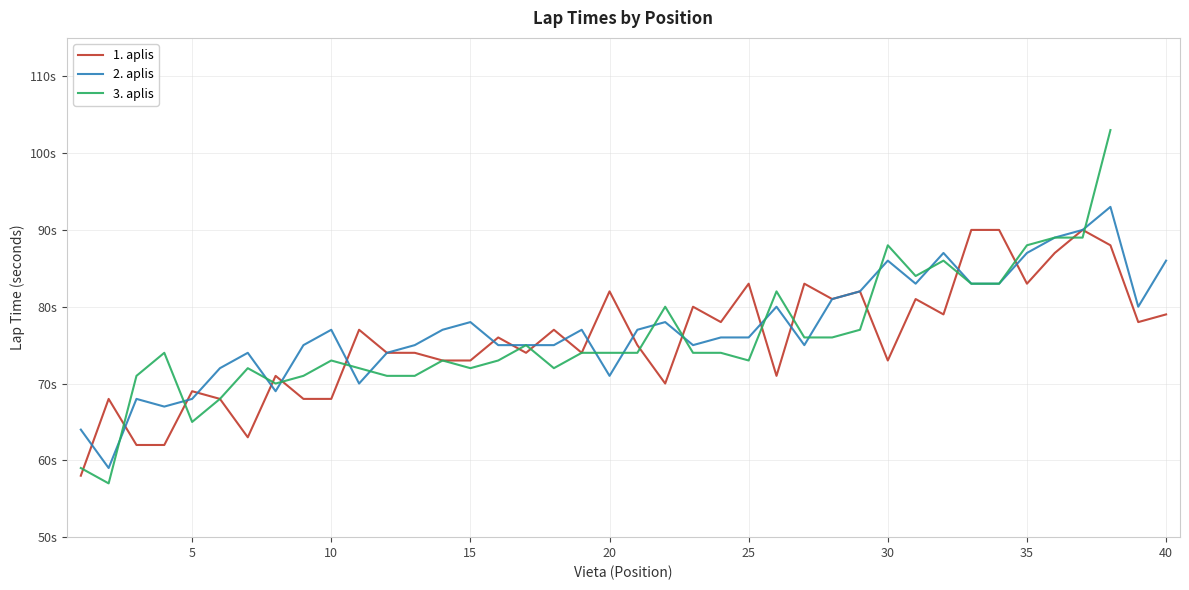

Which series has the largest total across all categories?

2. aplis